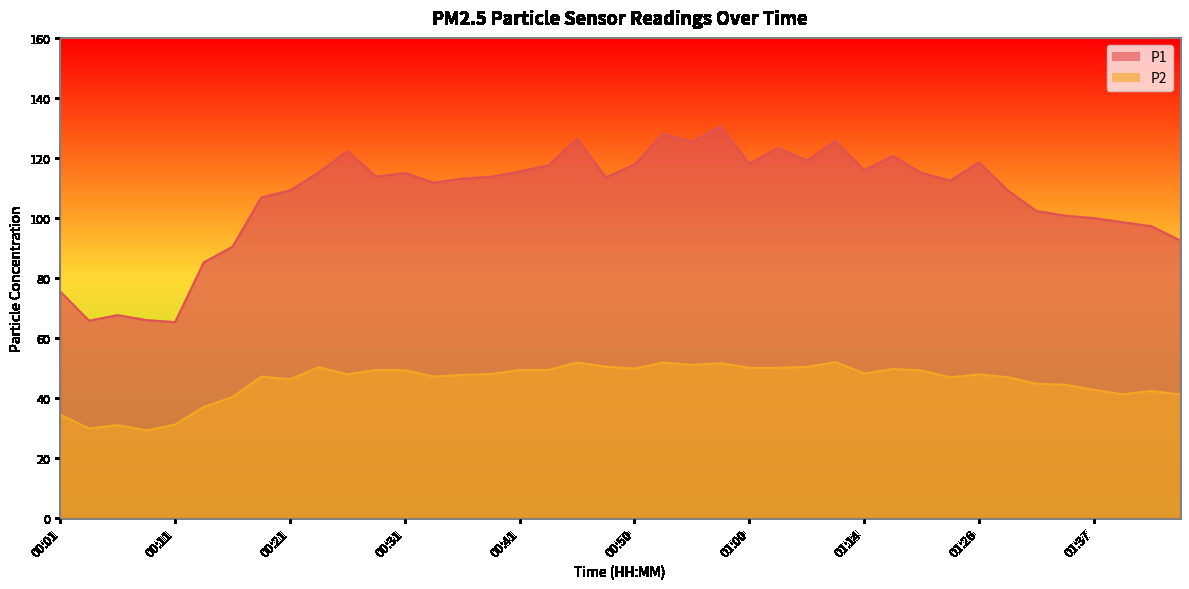

At which label does P2 first exceed 47?

00:18